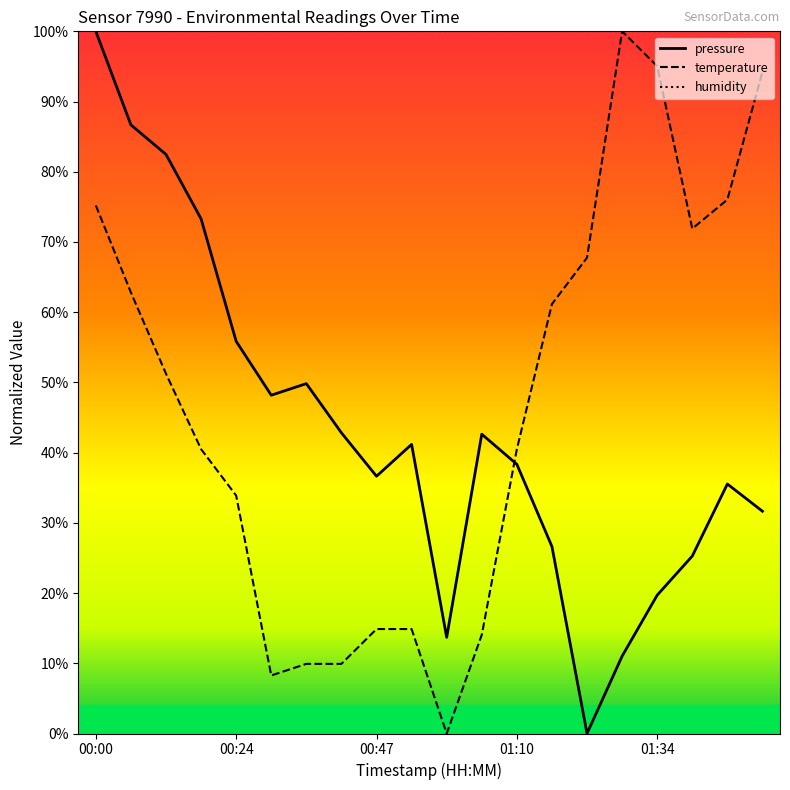

How many values in temperature are above zero?

19